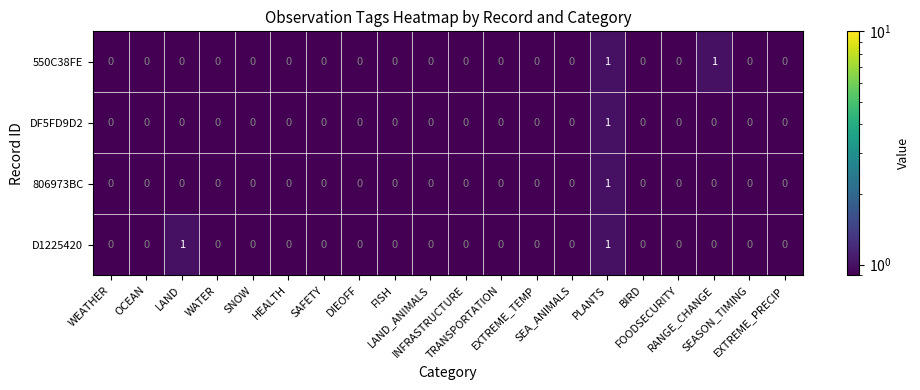

Reading left to right, what are all the values shown in this chart?

550C38FE: WEATHER=0.0	OCEAN=0.0	LAND=0.0	WATER=0.0	SNOW=0.0	HEALTH=0.0	SAFETY=0.0	DIEOFF=0.0	FISH=0.0	LAND_ANIMALS=0.0	INFRASTRUCTURE=0.0	TRANSPORTATION=0.0	EXTREME_TEMP=0.0	SEA_ANIMALS=0.0	PLANTS=1.0	BIRD=0.0	FOODSECURITY=0.0	RANGE_CHANGE=1.0	SEASON_TIMING=0.0	EXTREME_PRECIP=0.0
DF5FD9D2: WEATHER=0.0	OCEAN=0.0	LAND=0.0	WATER=0.0	SNOW=0.0	HEALTH=0.0	SAFETY=0.0	DIEOFF=0.0	FISH=0.0	LAND_ANIMALS=0.0	INFRASTRUCTURE=0.0	TRANSPORTATION=0.0	EXTREME_TEMP=0.0	SEA_ANIMALS=0.0	PLANTS=1.0	BIRD=0.0	FOODSECURITY=0.0	RANGE_CHANGE=0.0	SEASON_TIMING=0.0	EXTREME_PRECIP=0.0
806973BC: WEATHER=0.0	OCEAN=0.0	LAND=0.0	WATER=0.0	SNOW=0.0	HEALTH=0.0	SAFETY=0.0	DIEOFF=0.0	FISH=0.0	LAND_ANIMALS=0.0	INFRASTRUCTURE=0.0	TRANSPORTATION=0.0	EXTREME_TEMP=0.0	SEA_ANIMALS=0.0	PLANTS=1.0	BIRD=0.0	FOODSECURITY=0.0	RANGE_CHANGE=0.0	SEASON_TIMING=0.0	EXTREME_PRECIP=0.0
D1225420: WEATHER=0.0	OCEAN=0.0	LAND=1.0	WATER=0.0	SNOW=0.0	HEALTH=0.0	SAFETY=0.0	DIEOFF=0.0	FISH=0.0	LAND_ANIMALS=0.0	INFRASTRUCTURE=0.0	TRANSPORTATION=0.0	EXTREME_TEMP=0.0	SEA_ANIMALS=0.0	PLANTS=1.0	BIRD=0.0	FOODSECURITY=0.0	RANGE_CHANGE=0.0	SEASON_TIMING=0.0	EXTREME_PRECIP=0.0